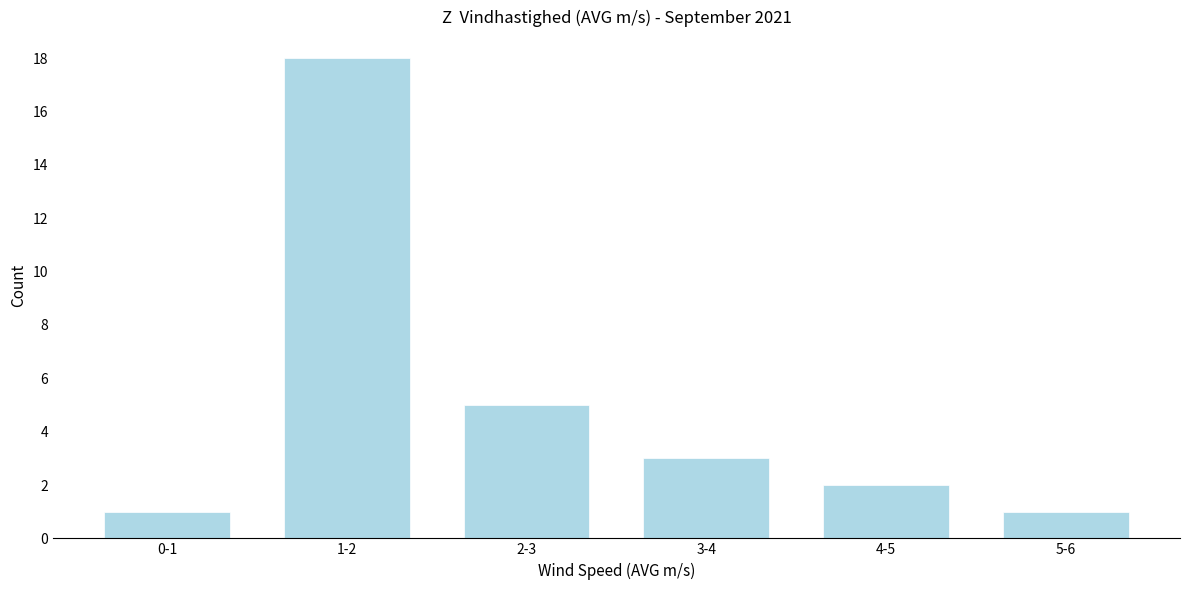

Reading left to right, extract all data points from this chart.

1	18	5	3	2	1